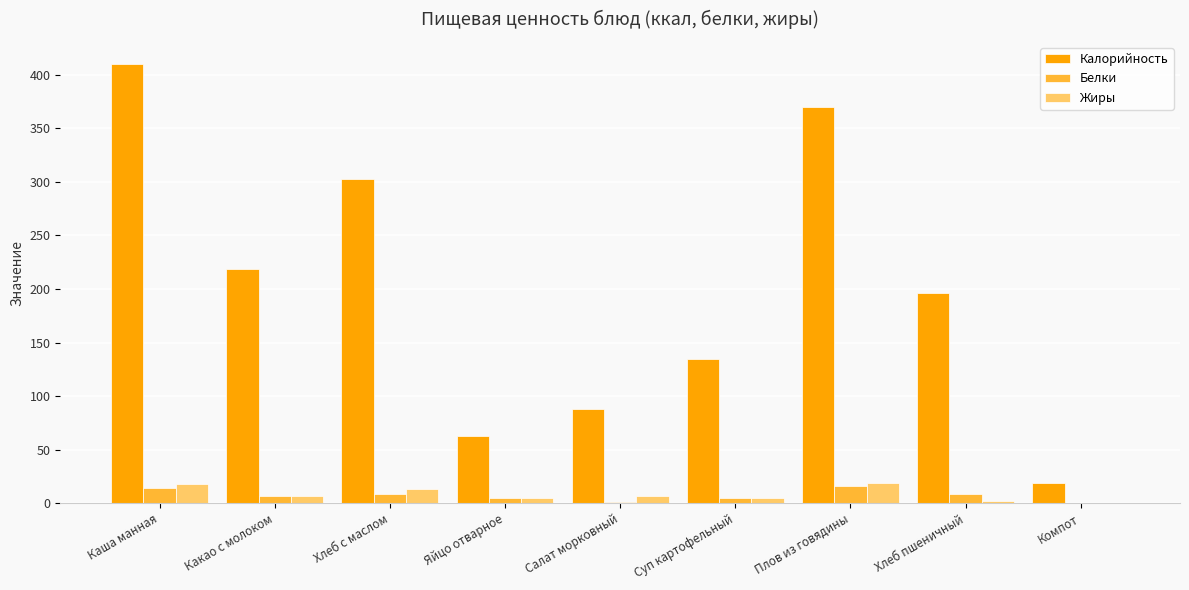

True or false: Калорийность has a value of 19 at Компот.

True